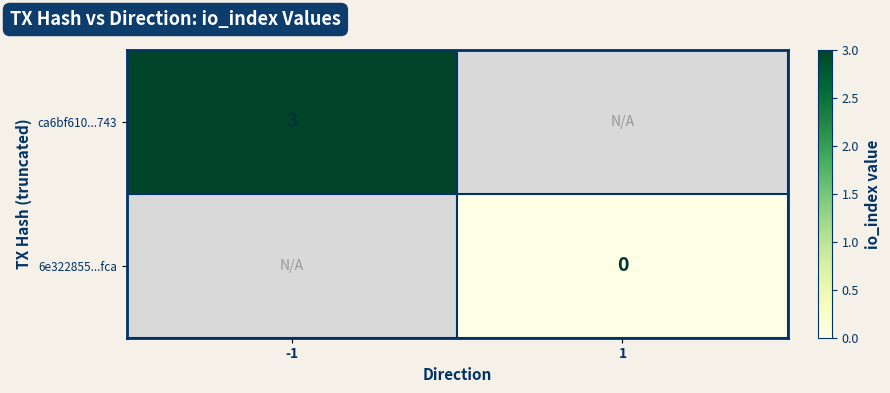

How many series are shown in this chart?

2